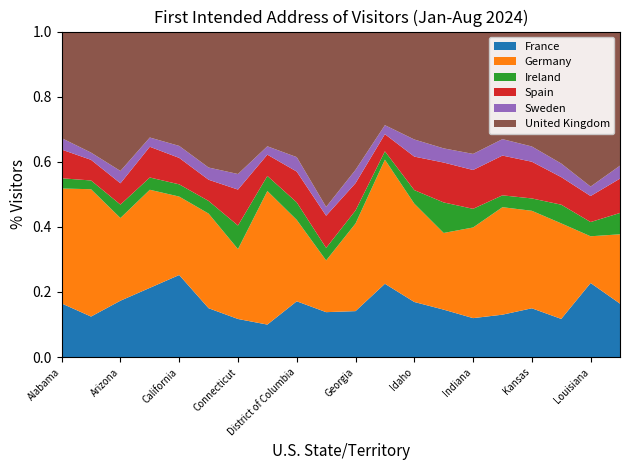

Reading left to right, transcribe all the data shown in this chart.

France: 2724	1936	8151	1444	208770	10355	3833	614	10341	168617	12646	9338	908	23152	2579	933	992	1330	8847	1617
Germany: 5838	6082	11952	2046	199520	20046	7027	2523	15083	194112	24093	15805	1620	37419	5998	2364	1981	3328	5580	2098
Ireland: 520	418	1941	256	31106	2676	2370	284	3242	47020	3589	1063	223	14896	1234	261	251	651	1700	645
Spain: 1457	985	3076	641	67232	4488	3615	402	5706	120565	7502	2181	552	19457	2569	874	746	960	3107	1039
Sweden: 583	346	1786	193	30509	2589	1566	158	2679	33040	3668	1147	282	6916	1065	362	310	474	1130	392
United Kingdom: 5411	5781	20148	2210	290840	28799	14325	2167	23267	658014	38035	11921	1778	57000	8096	2366	2335	4596	18512	4056